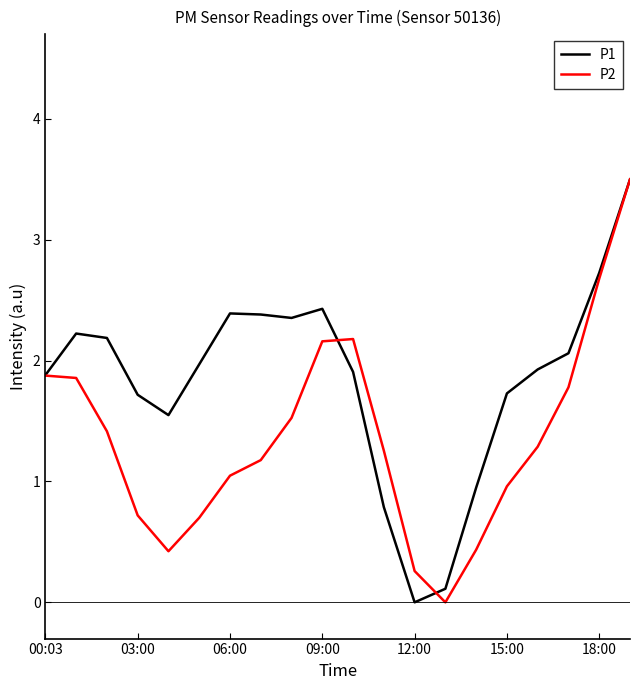

Which series has the largest total across all categories?

P1